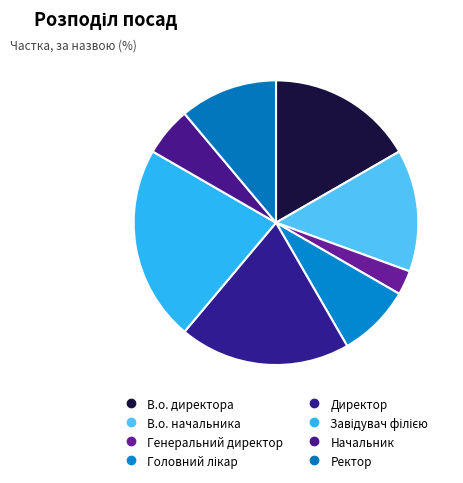

Is the sum of Головний лікар and Директор greater than half?

No